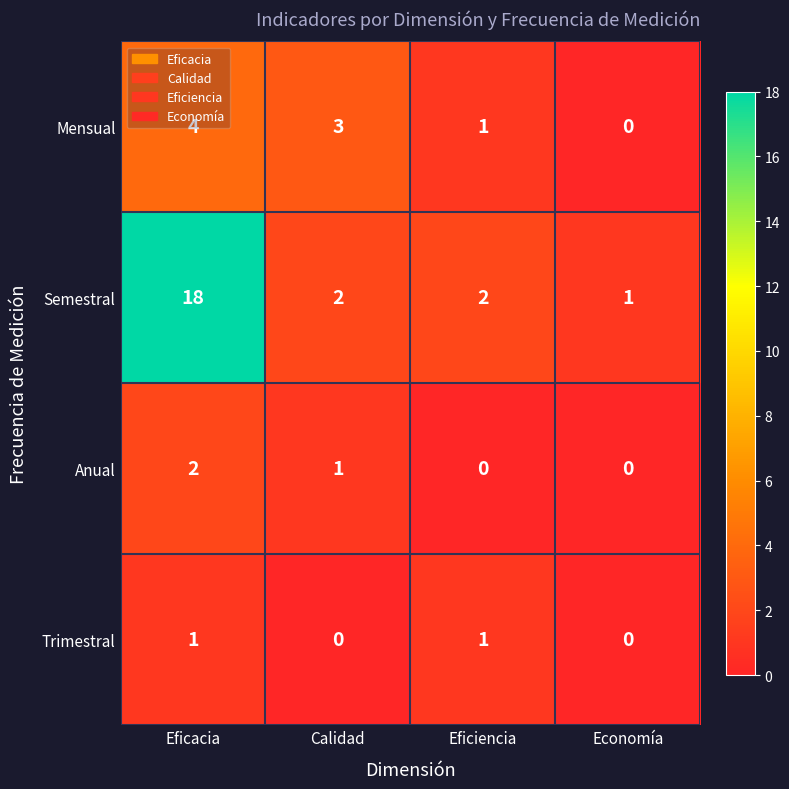

The value of Anual at Eficacia is 3. True or false?

False